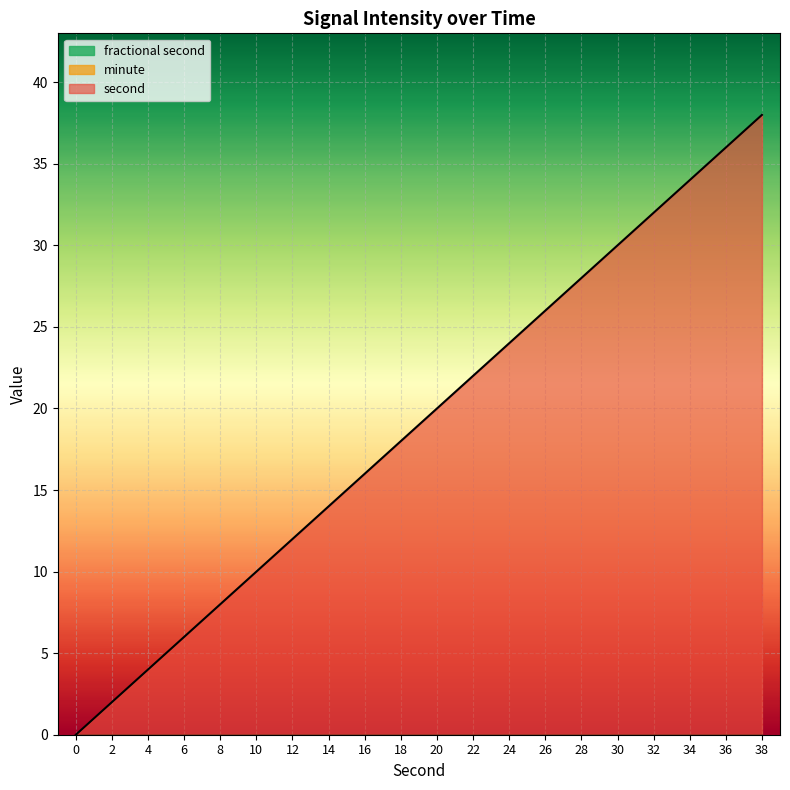

At how many categories does at least one series exceed 18?

10